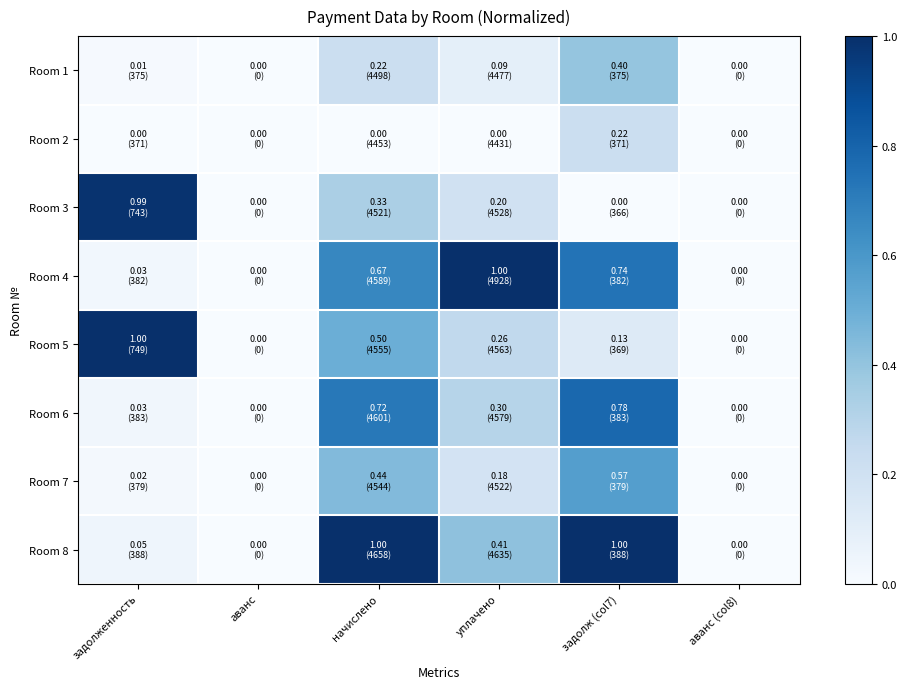

At how many categories does at least one series exceed 0?

4